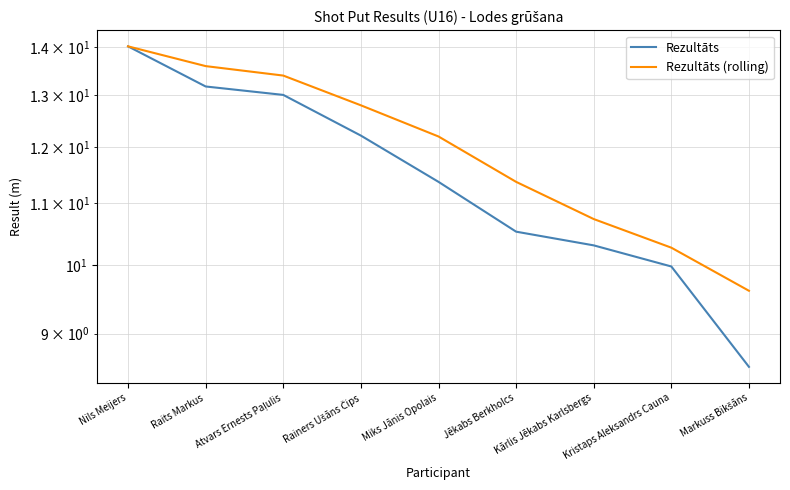

True or false: Rezultāts and Rezultāts (rolling) cross at least once.

False